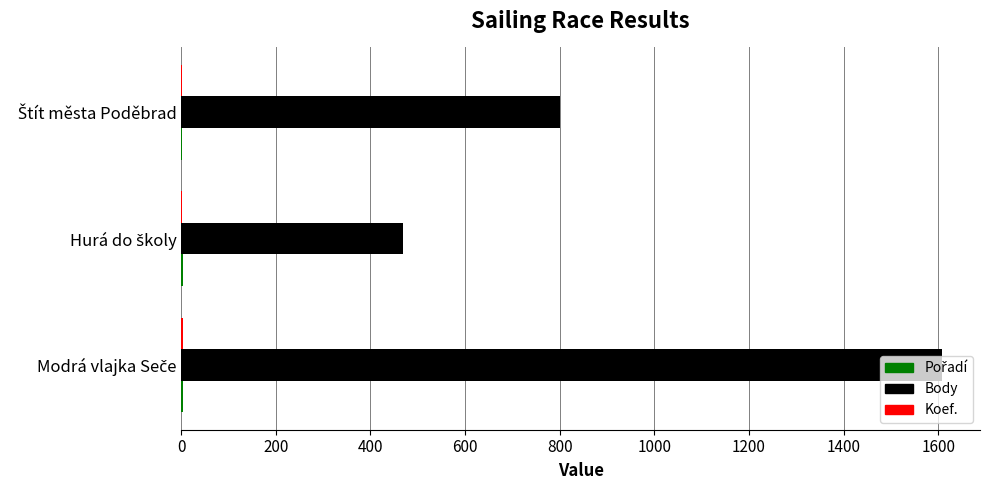

Which series has the largest total across all categories?

Body